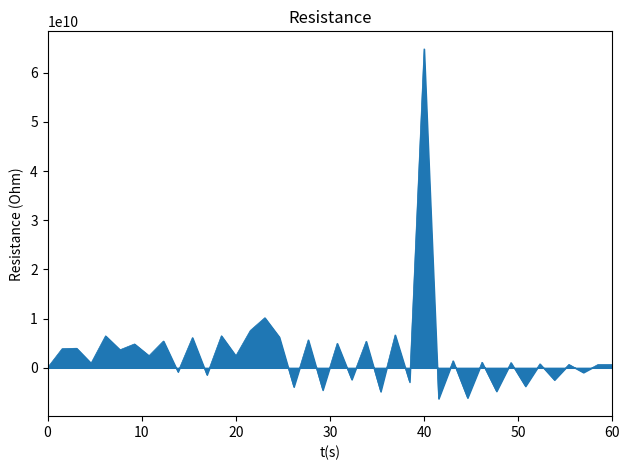

Does the chart display data point markers on the line(s)?

No